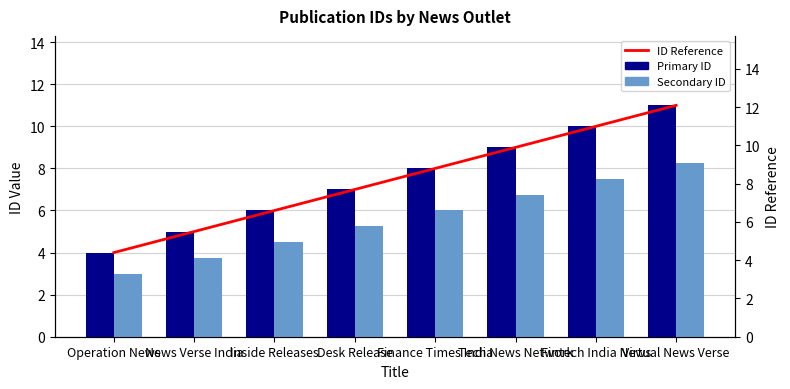

What position from the left is Tech News Network?

6